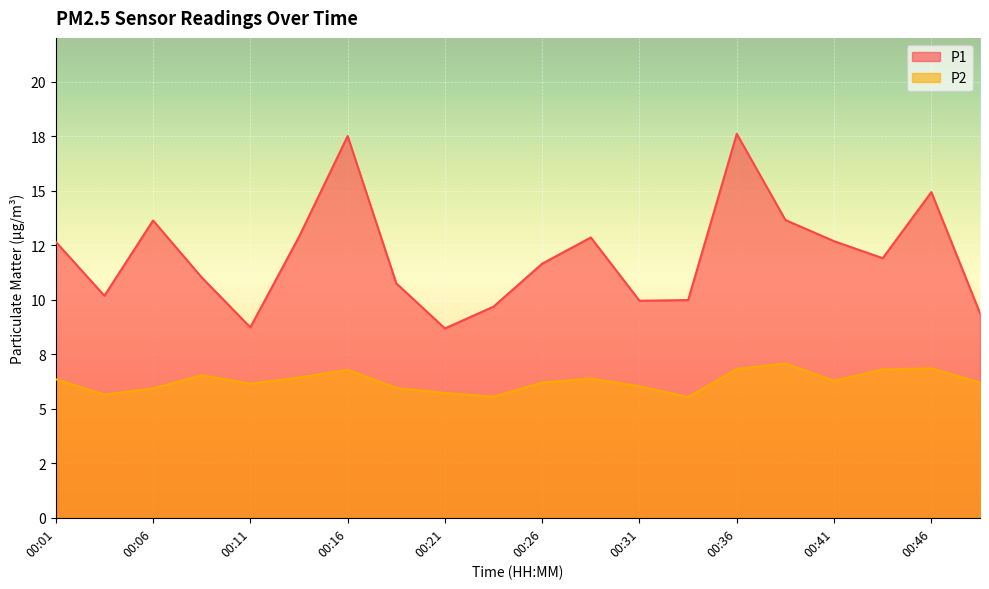

True or false: P1 and P2 intersect in this chart.

False